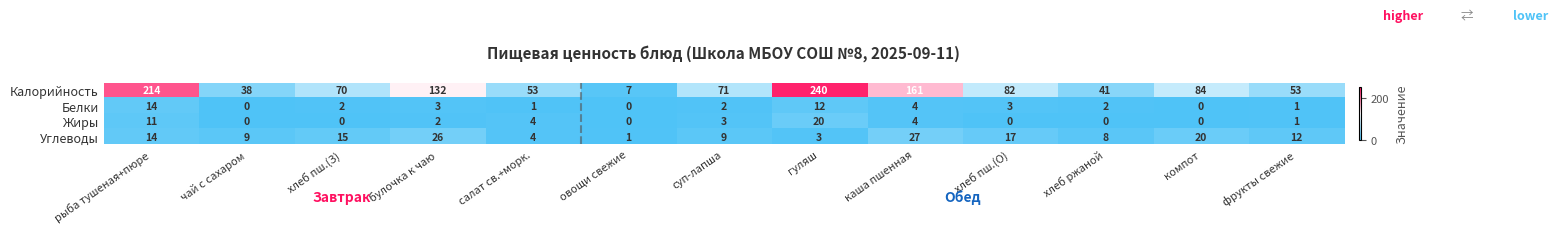

How many series are shown in this chart?

4